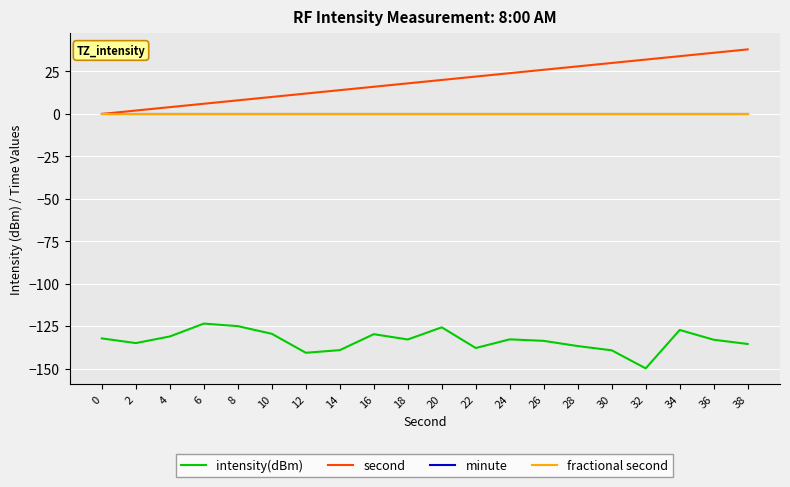

Is this an area chart (filled region under the line)?

No